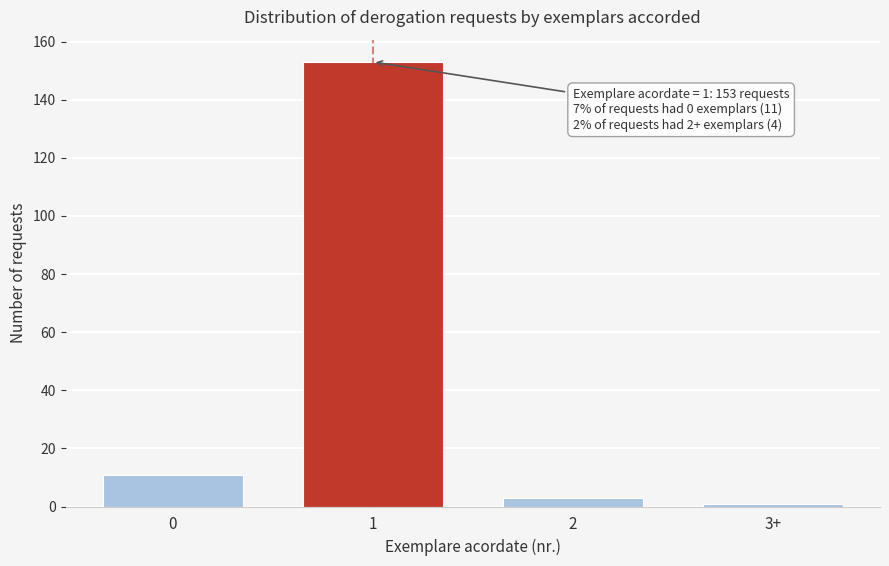

Reading right to left, list all the values displayed in this chart.

3+=1	2=3	1=153	0=11